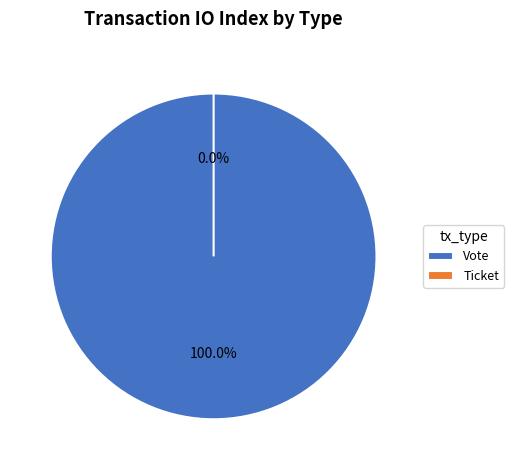

How many slices are in this pie chart?

2